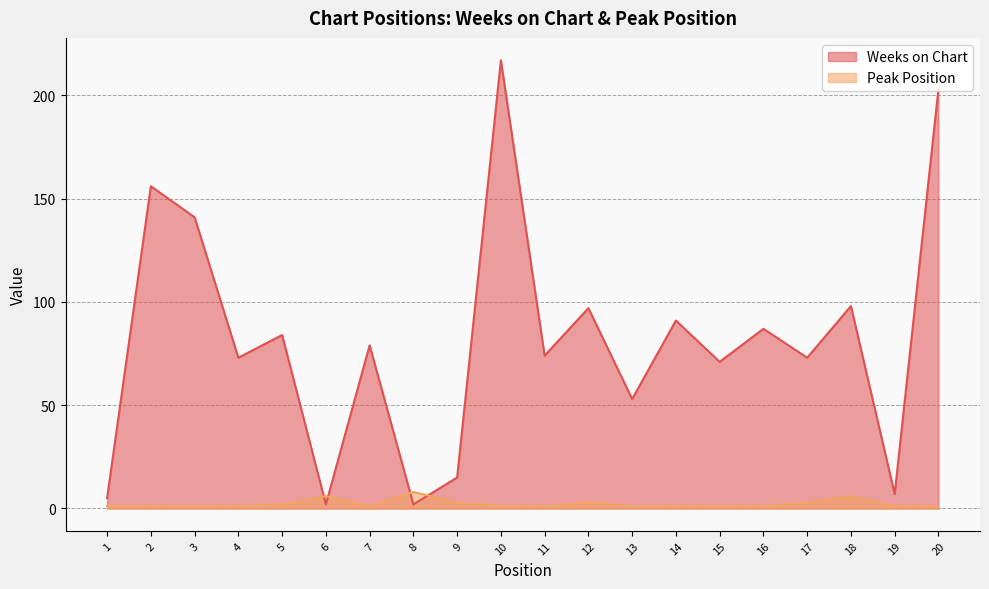

How many intersections are there between Peak Position and Weeks on Chart?

4